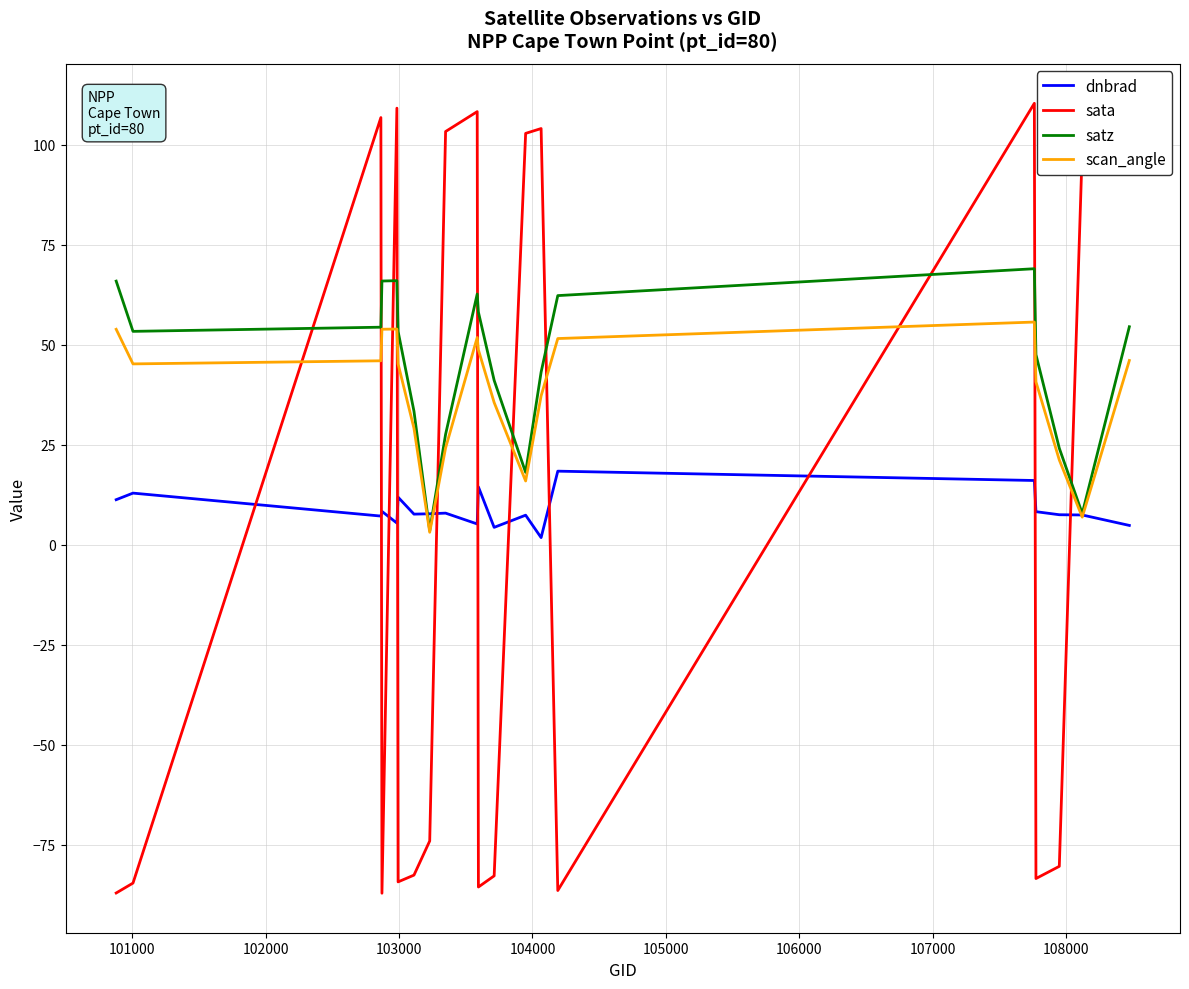

What is the highest value of the scan_angle series?

55.6